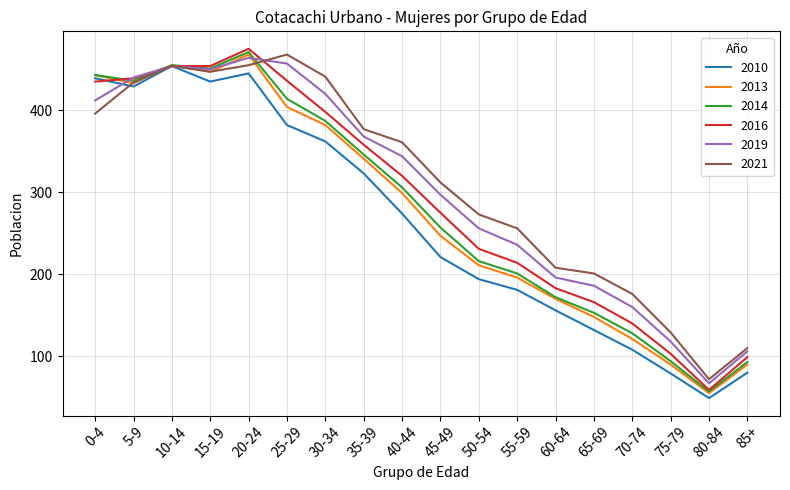

Where is 2016 nearest to the value 267?

45-49